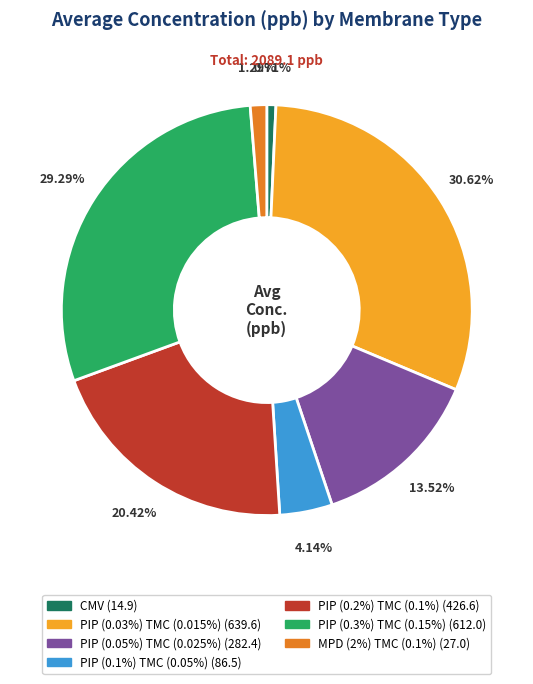

Combined, do PIP (0.3%) TMC (0.15%) and CMV account for over 50%?

No